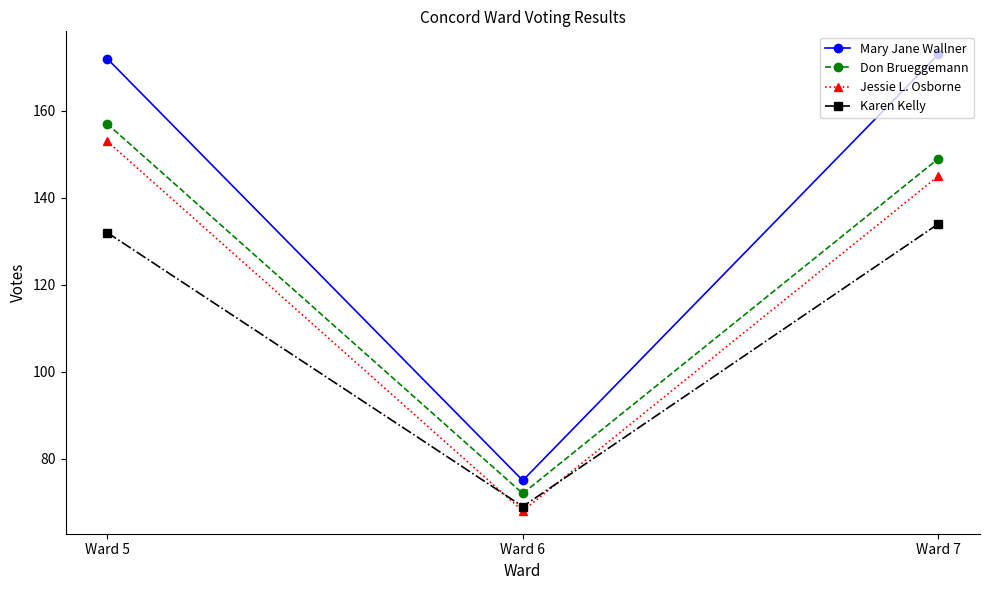

True or false: Don Brueggemann has a value of 72 at Ward 6.

True